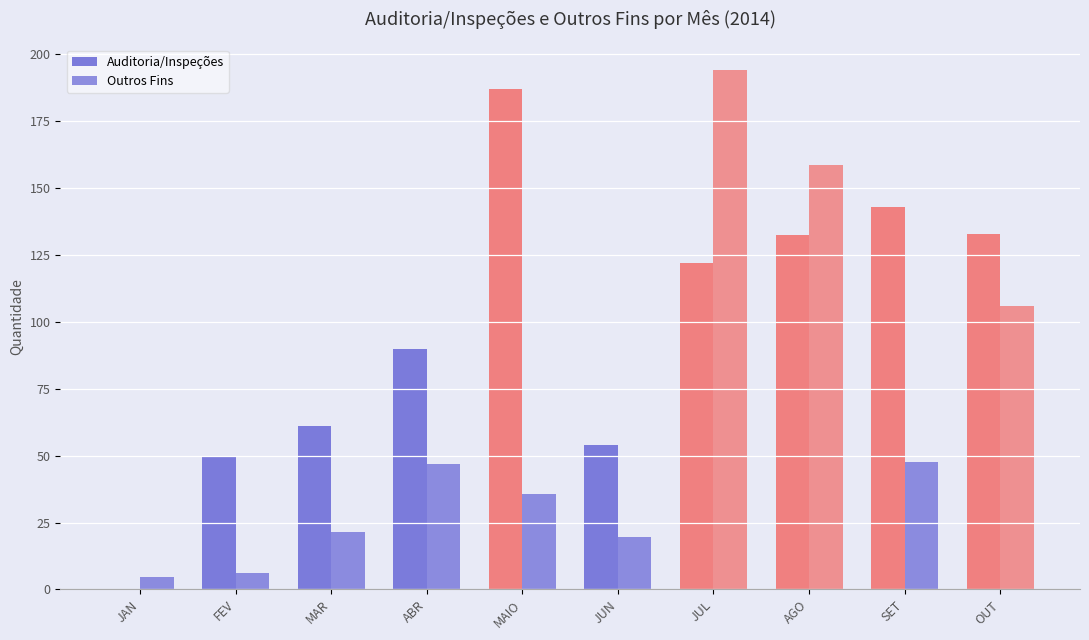

How many groups of bars are there?

10